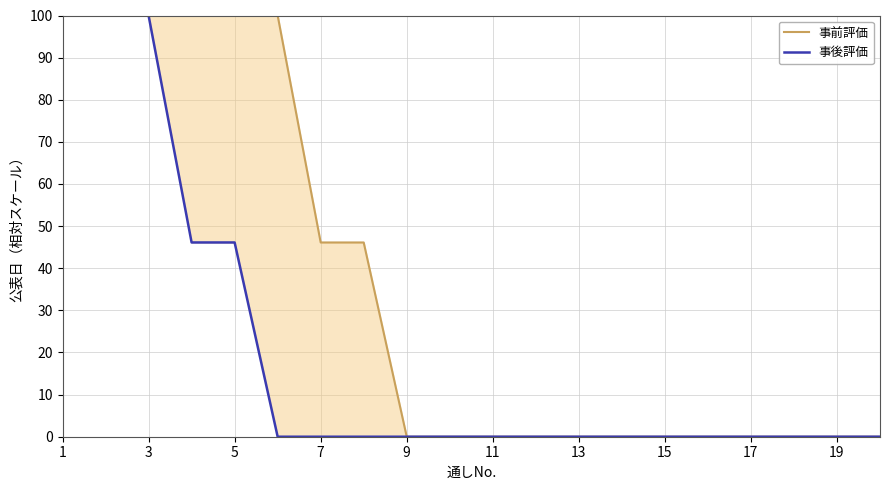

The 事前評価 series shows 0.0 at 9. True or false?

True